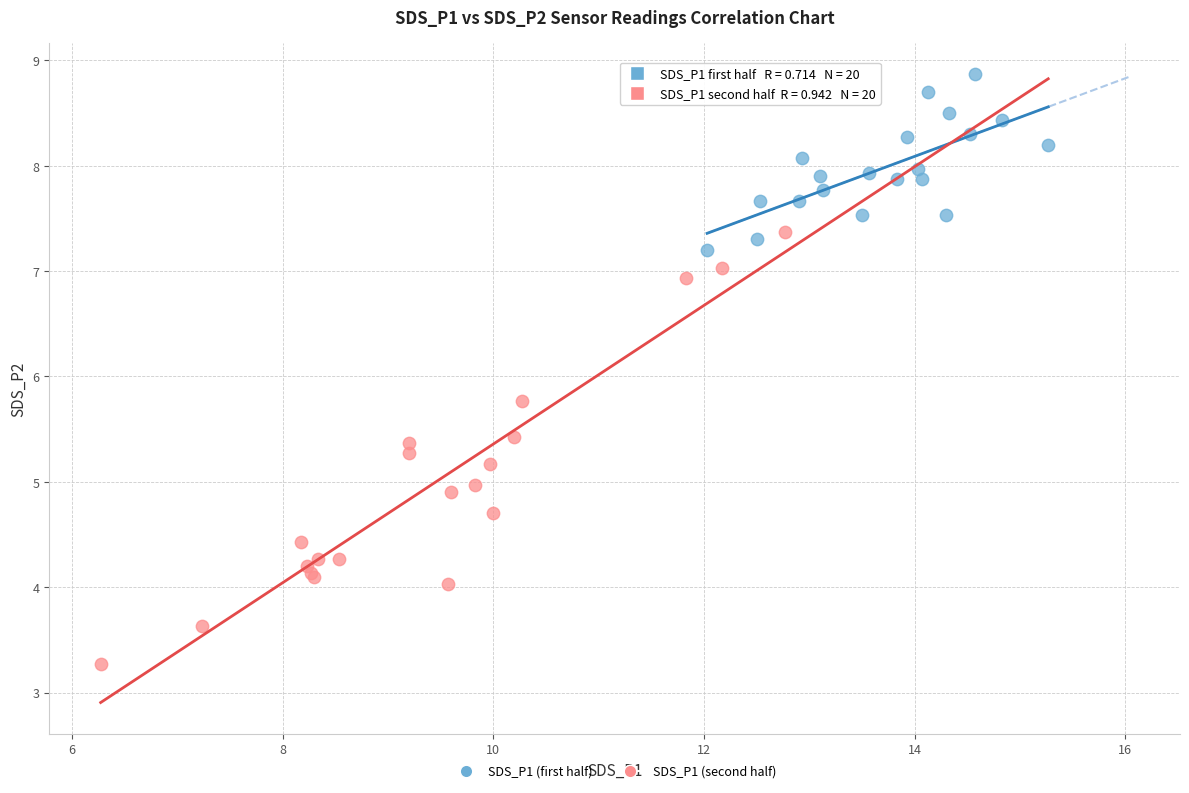

What are all the series names shown in the legend?

SDS_P1 (first half), SDS_P1 (second half)